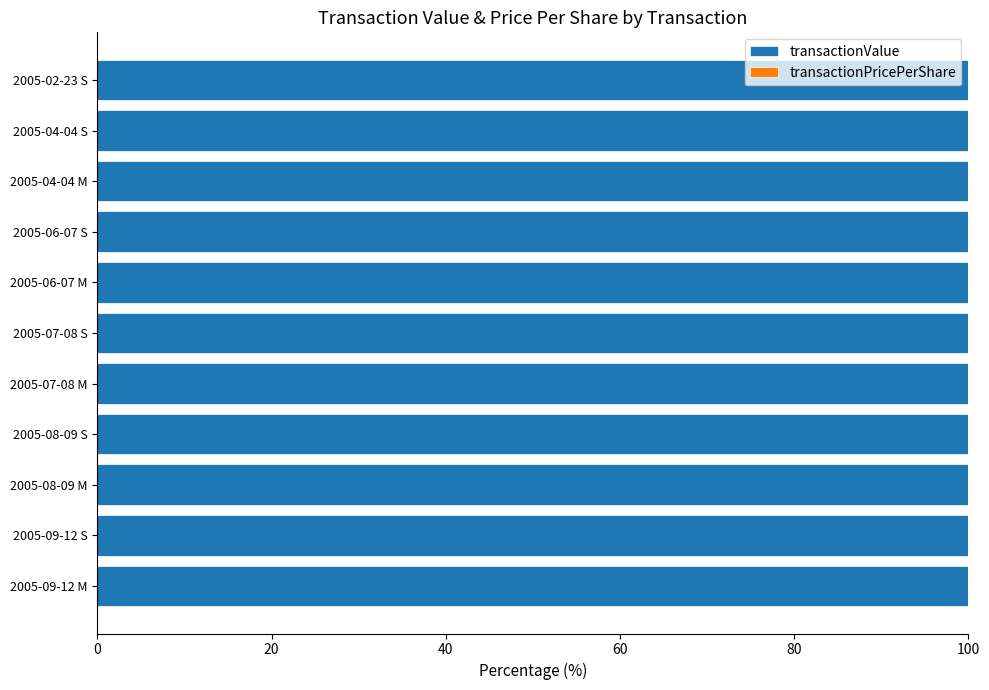

What is the sum of all transactionValue values?

1100.0